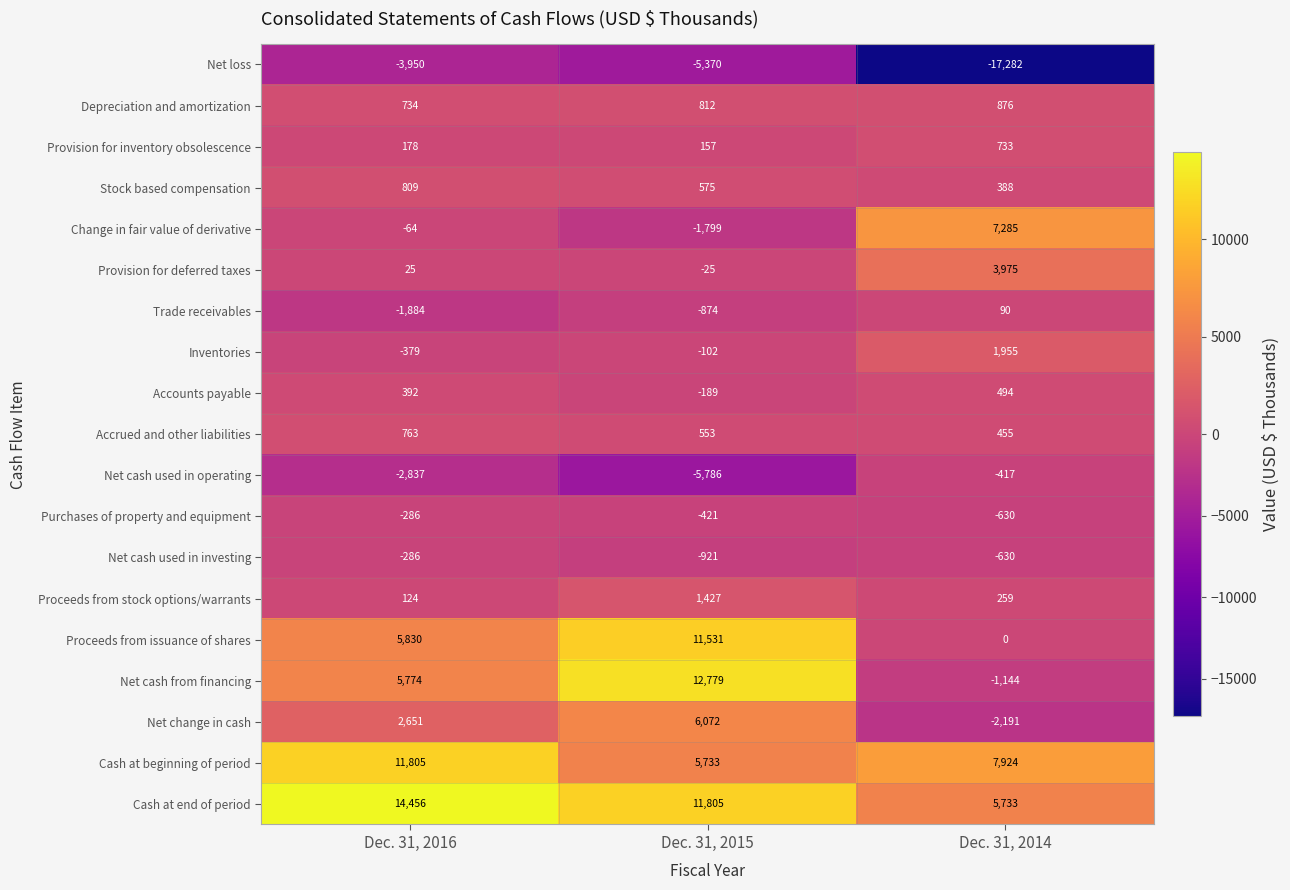

What is the total value across all series at Dec. 31, 2015?

35957